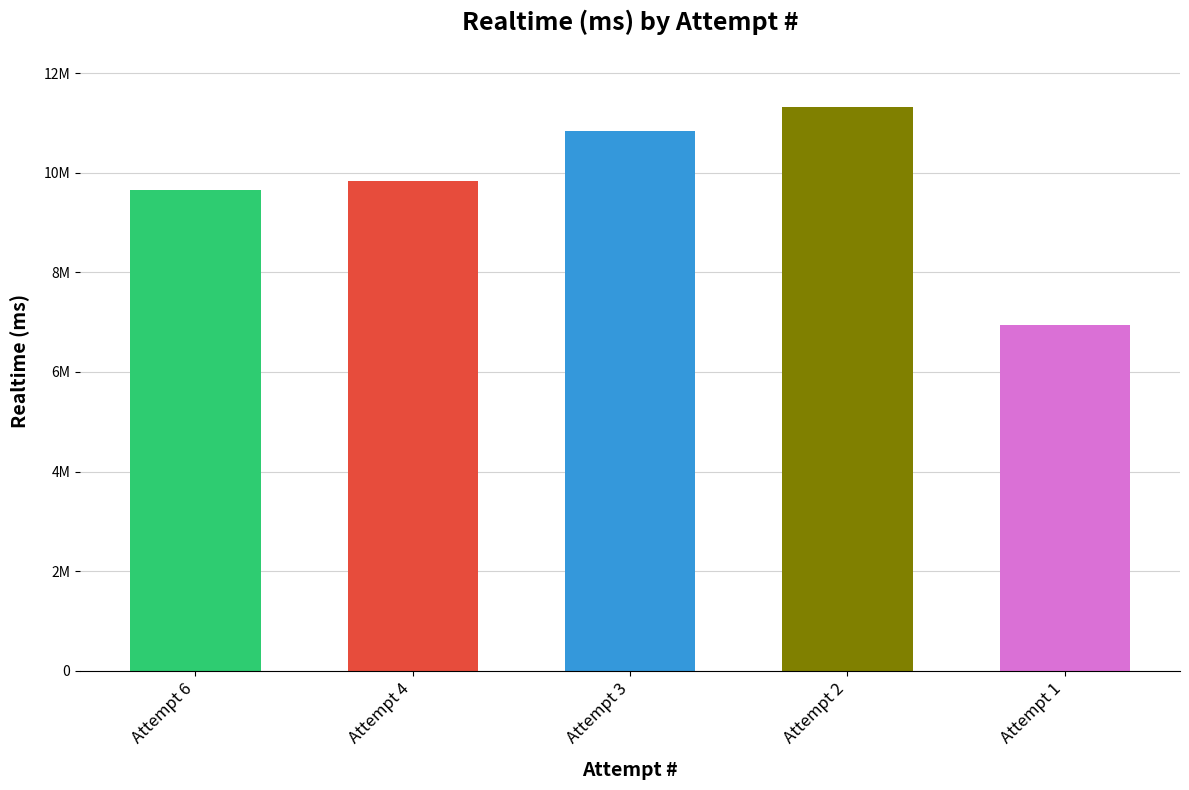

Which label corresponds to the largest value in the chart?

Attempt 2